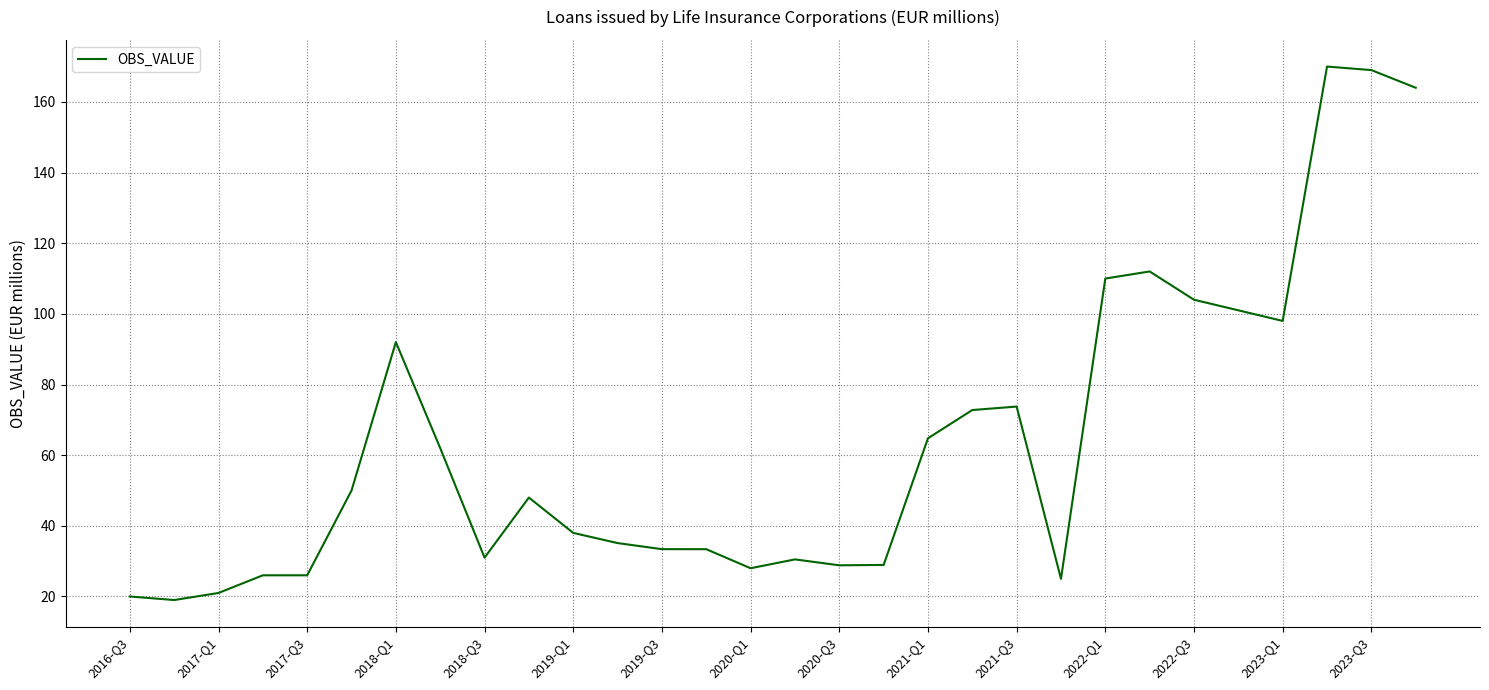

What is the maximum value shown in the chart?

170.0